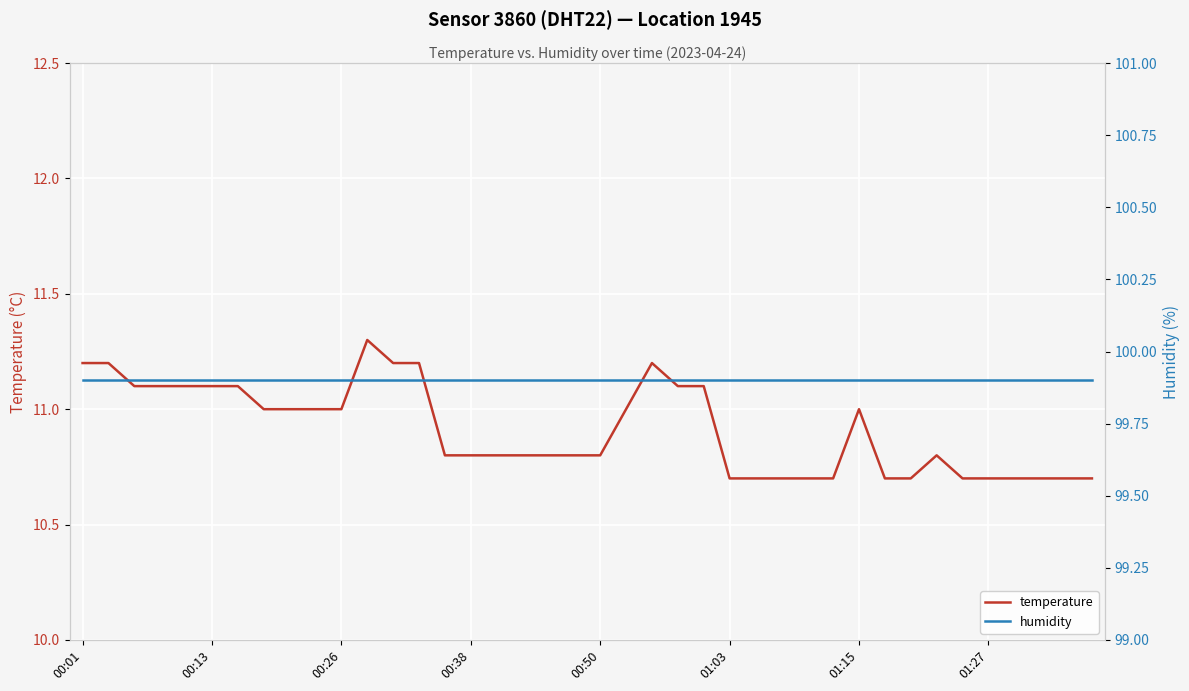

What are all the series names shown in the legend?

temperature, humidity